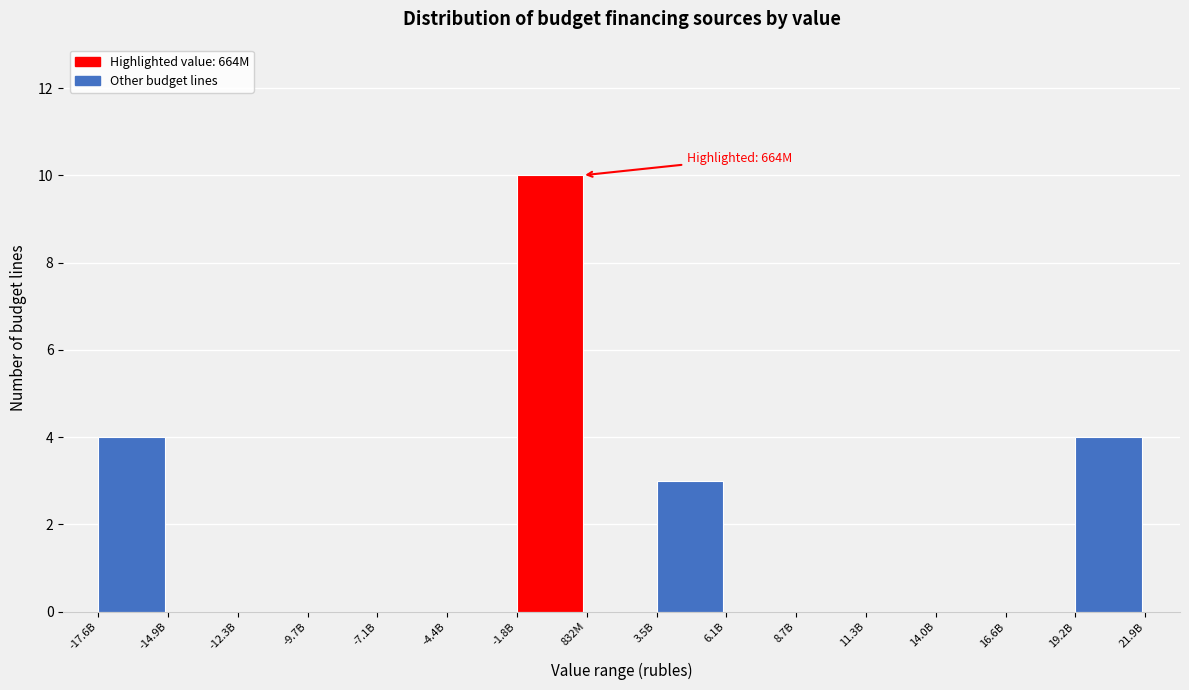

Reading left to right, transcribe all the data shown in this chart.

-17.6B=4	-14.9B=0	-12.3B=0	-9.7B=0	-7.1B=0	-4.4B=0	-1.8B=10	832M=0	3.5B=3	6.1B=0	8.7B=0	11.3B=0	14.0B=0	16.6B=0	19.2B=4